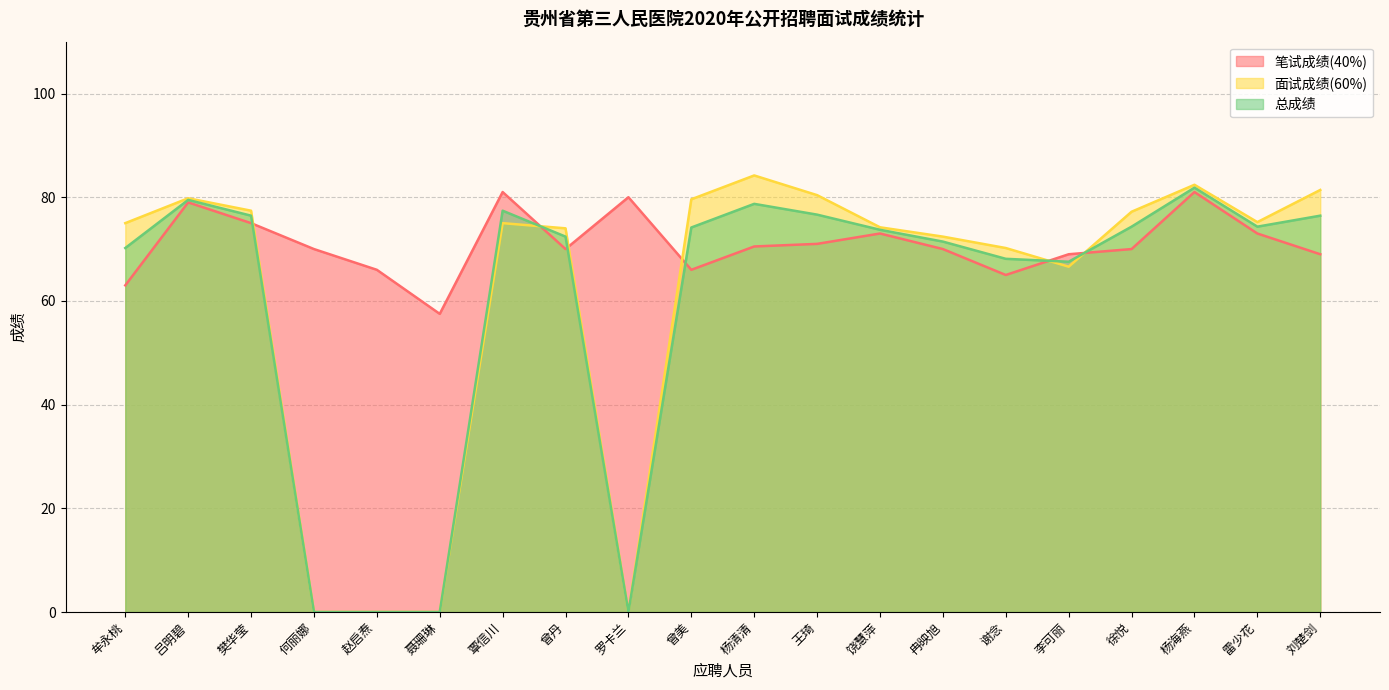

What value does the 总成绩 series have at 曾丹?

72.4